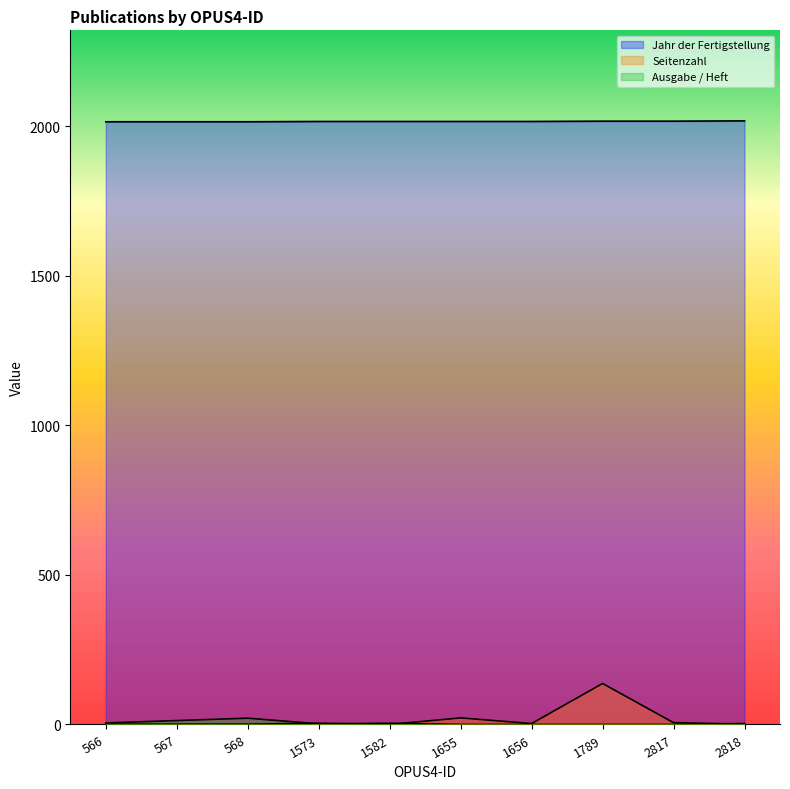

What are all the series names shown in the legend?

Jahr der Fertigstellung, Seitenzahl, Ausgabe / Heft